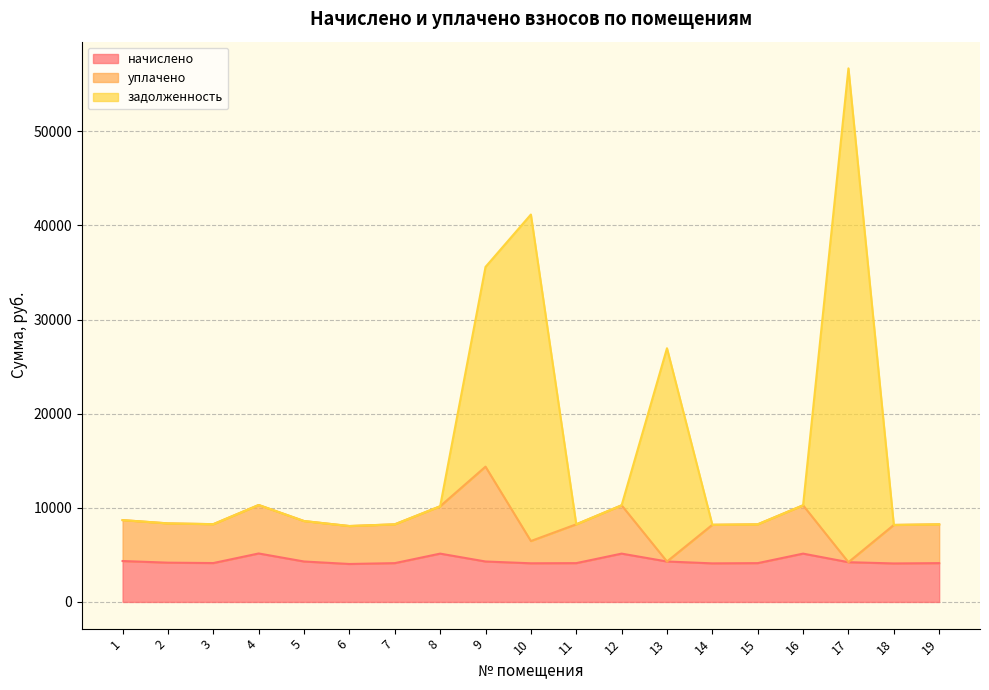

At how many categories does at least one series exceed 47368?

1